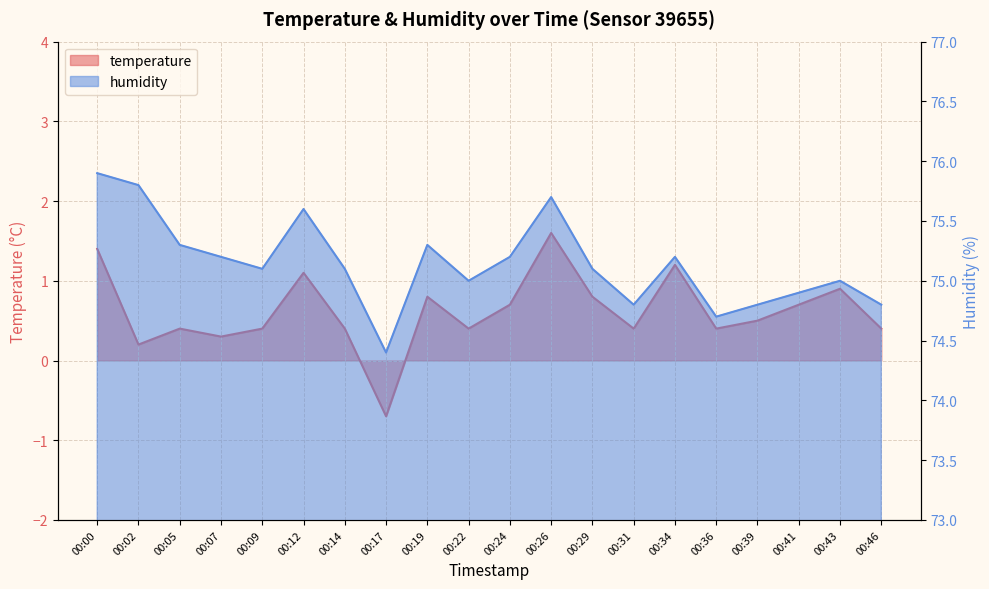

Which series changed the most between 00:07 and 00:26?

temperature